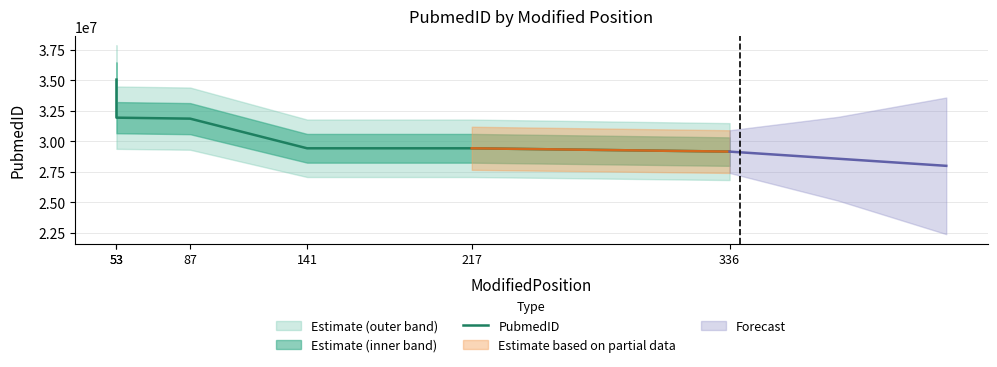

The chart shows a value of 14525709 at 53. True or false?

False